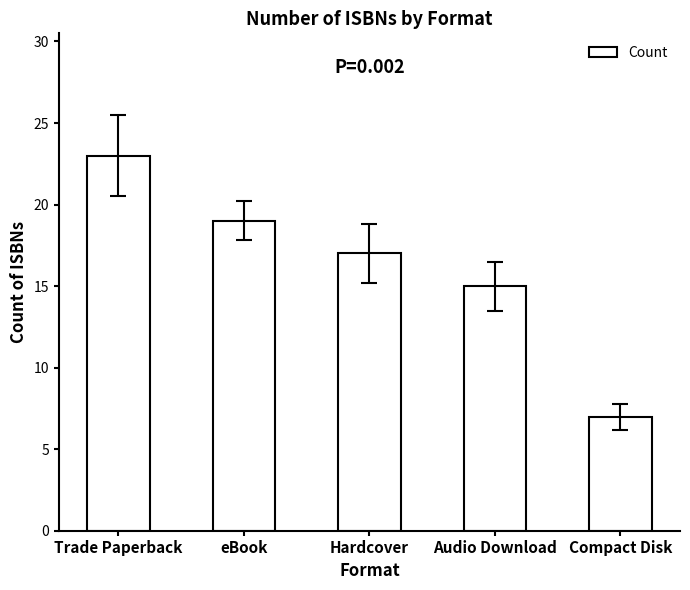

Which label corresponds to the smallest value in the chart?

Compact Disk